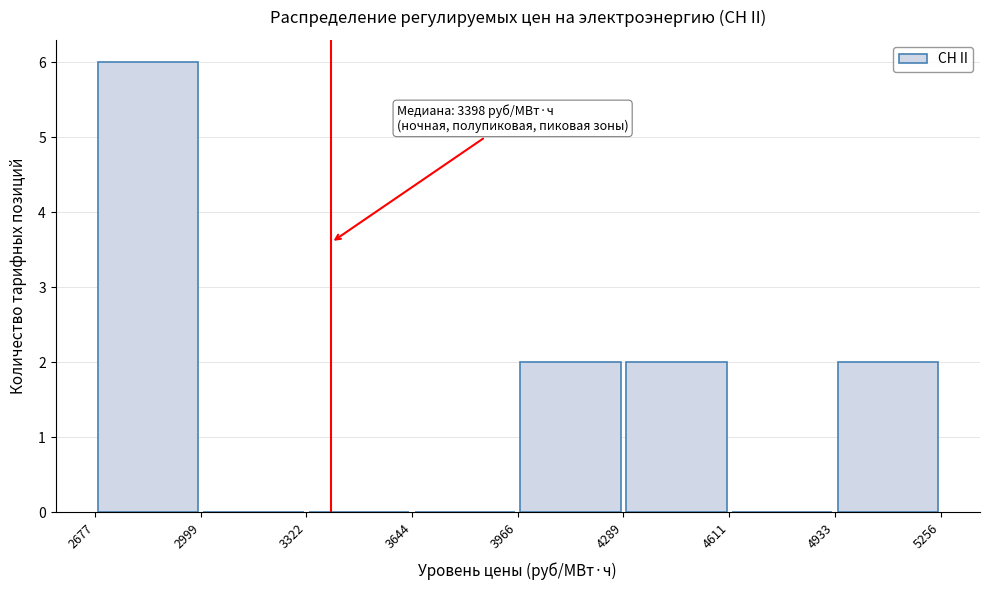

Over which range of the x-axis is the bar tallest?

2677 to 2999